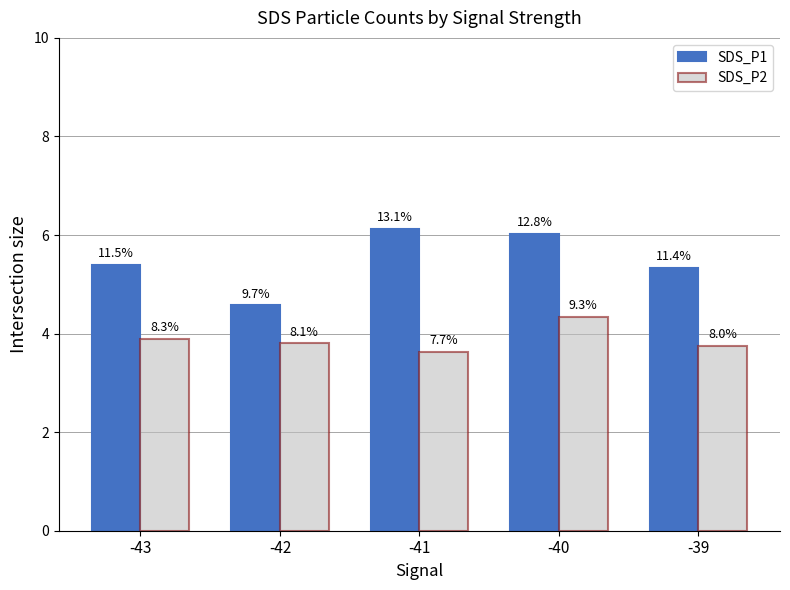

What are all the series names shown in the legend?

SDS_P1, SDS_P2